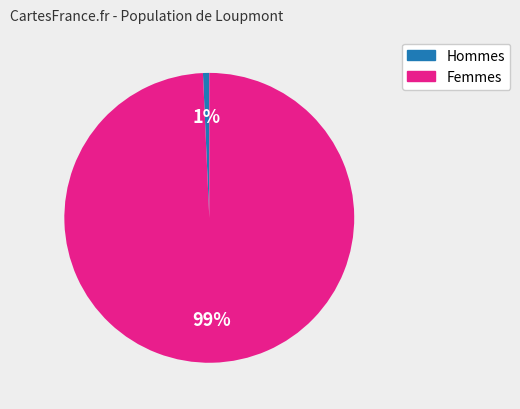

Is there any slice that represents more than half of the pie?

Yes